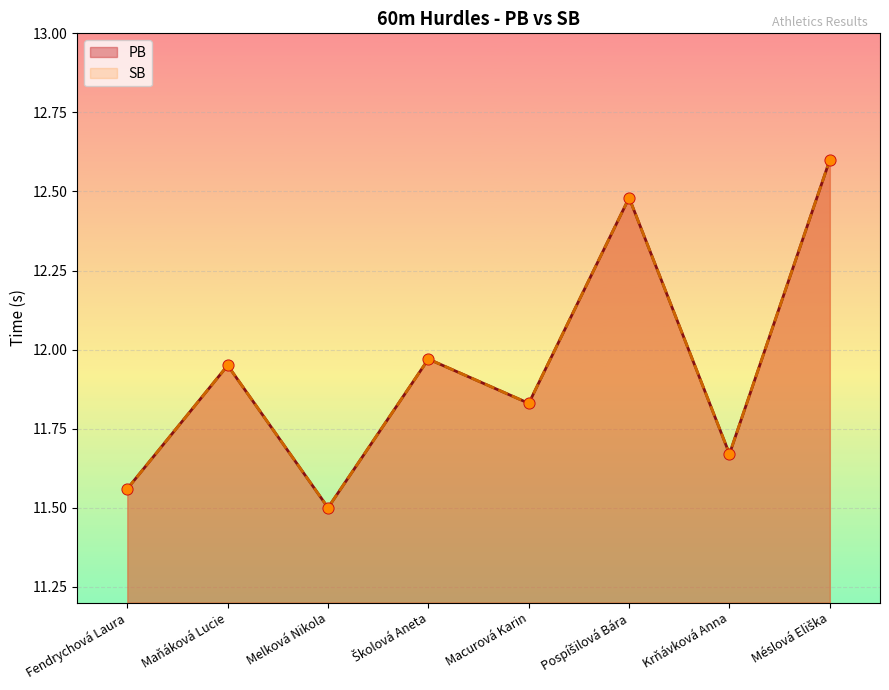

What are all the series names shown in the legend?

PB, SB